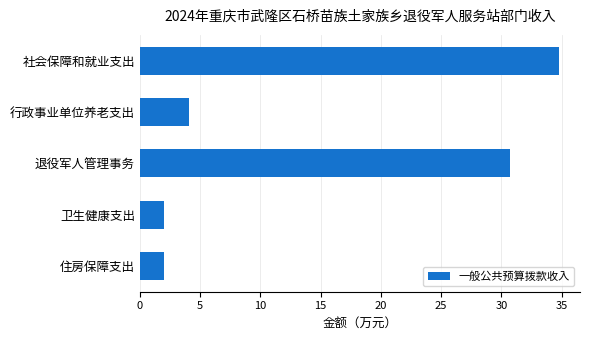

Read the value at 行政事业单位养老支出.

4.0